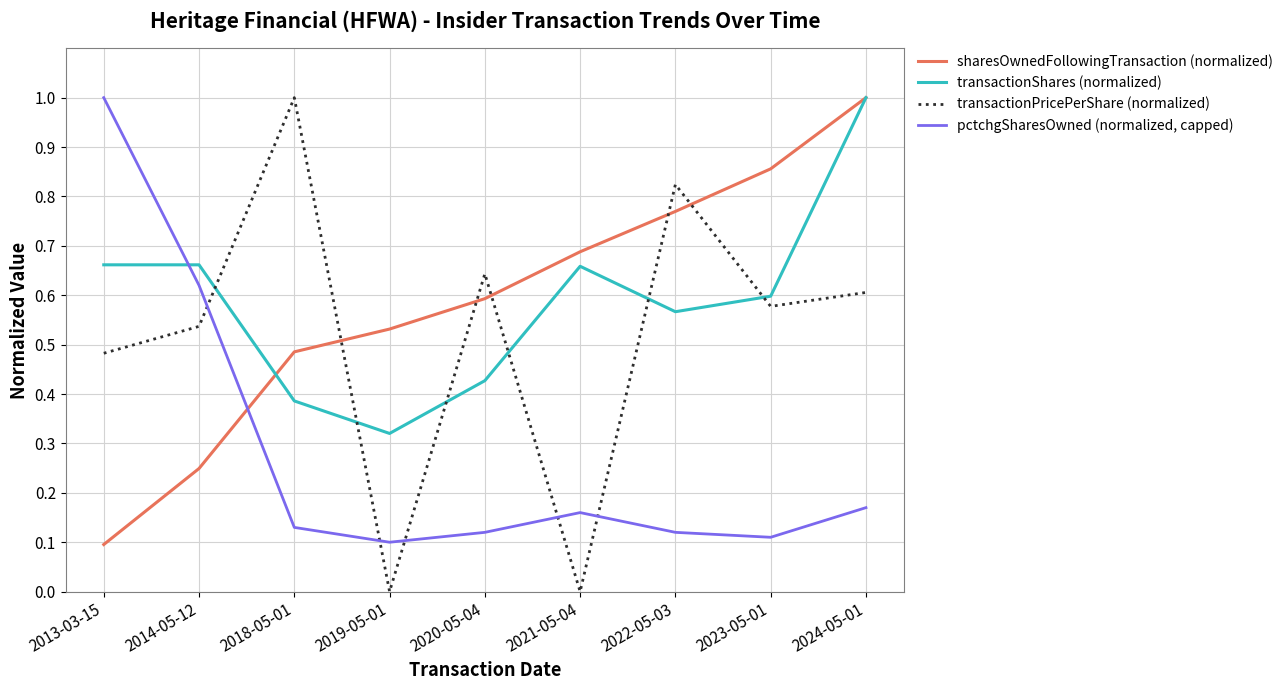

Count the transactionShares (normalized) values in the range 0 to 1.

9